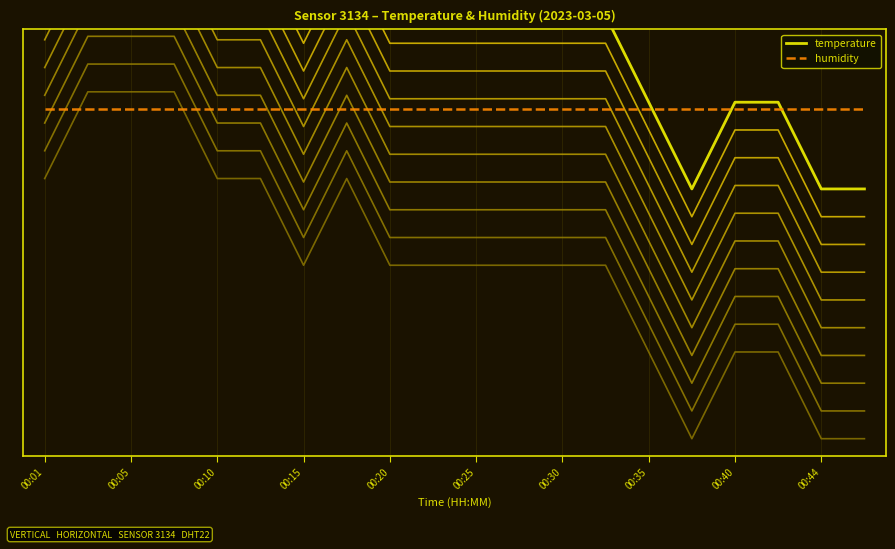

List the series in order of their peak value, lowest first.

humidity, temperature